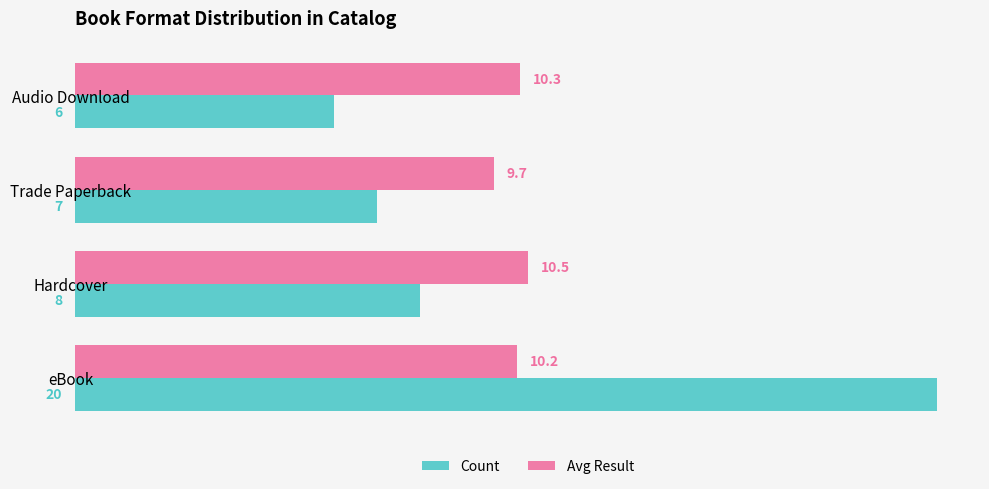

At which category is the sum across all series the highest?

eBook